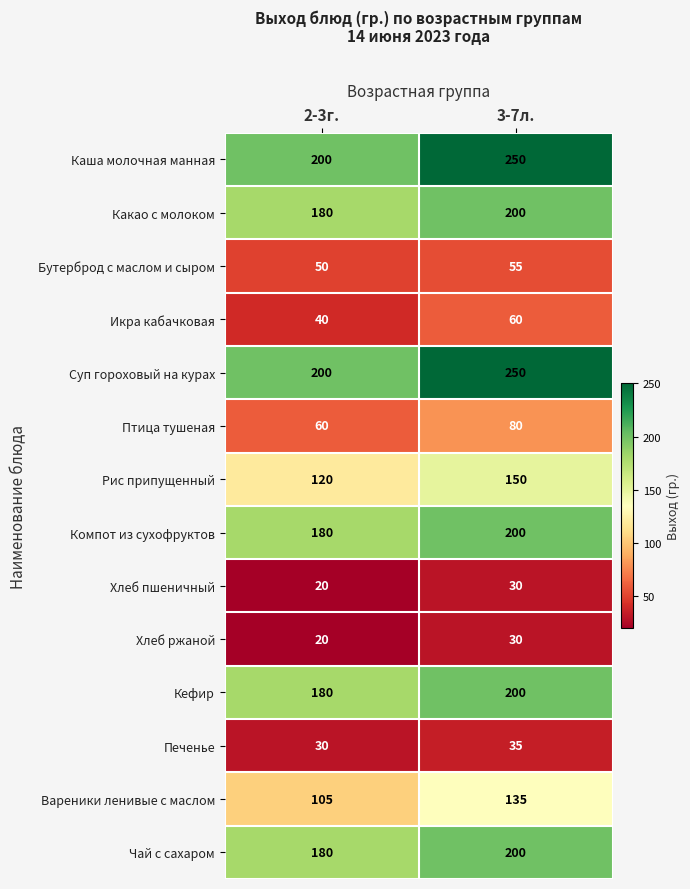

Reading left to right, what are all the values shown in this chart?

Каша молочная манная: 2-3г.=200	3-7л.=250
Какао с молоком: 2-3г.=180	3-7л.=200
Бутерброд с маслом и сыром: 2-3г.=50	3-7л.=55
Икра кабачковая: 2-3г.=40	3-7л.=60
Суп гороховый на курах: 2-3г.=200	3-7л.=250
Птица тушеная: 2-3г.=60	3-7л.=80
Рис припущенный: 2-3г.=120	3-7л.=150
Компот из сухофруктов: 2-3г.=180	3-7л.=200
Хлеб пшеничный: 2-3г.=20	3-7л.=30
Хлеб ржаной: 2-3г.=20	3-7л.=30
Кефир: 2-3г.=180	3-7л.=200
Печенье: 2-3г.=30	3-7л.=35
Вареники ленивые с маслом: 2-3г.=105	3-7л.=135
Чай с сахаром: 2-3г.=180	3-7л.=200